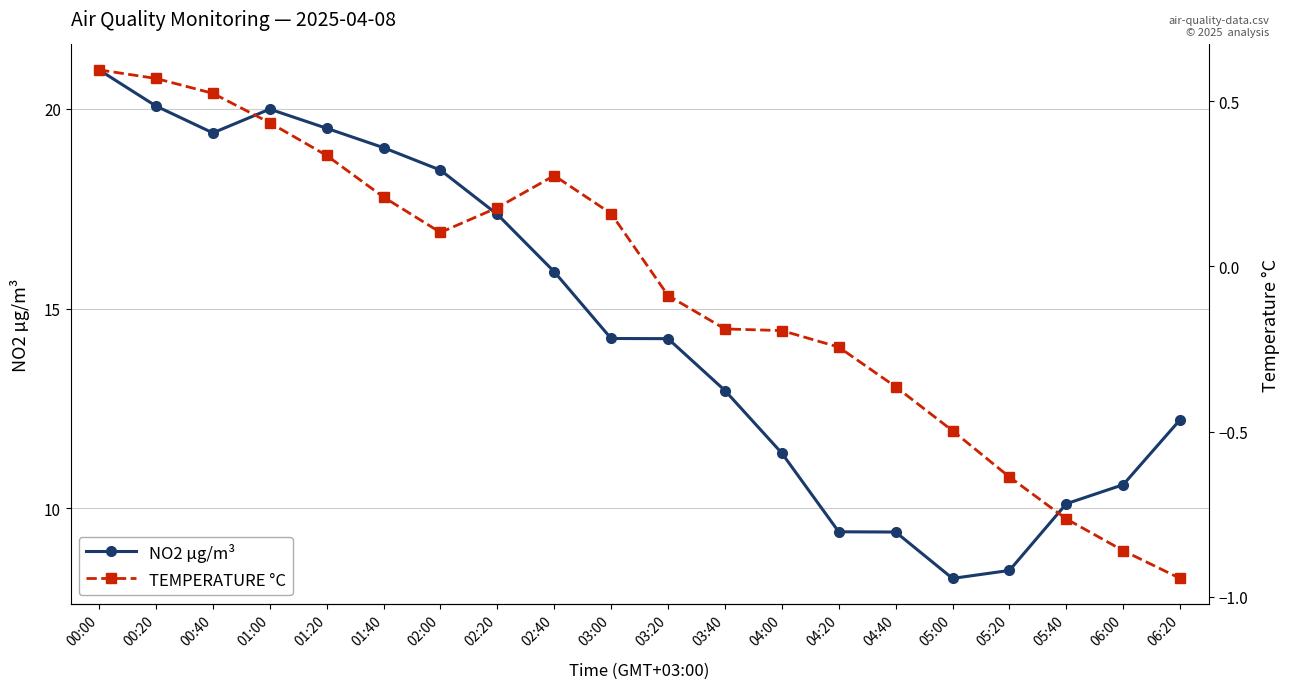

What is the greatest value displayed?

21.0